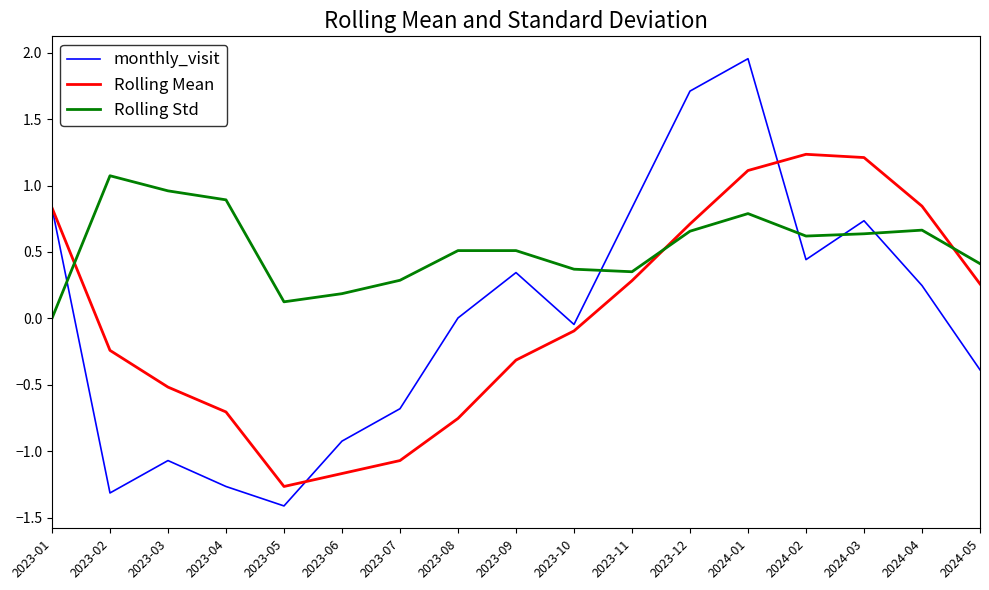

At which label is Rolling Mean closest to 0?

2023-10